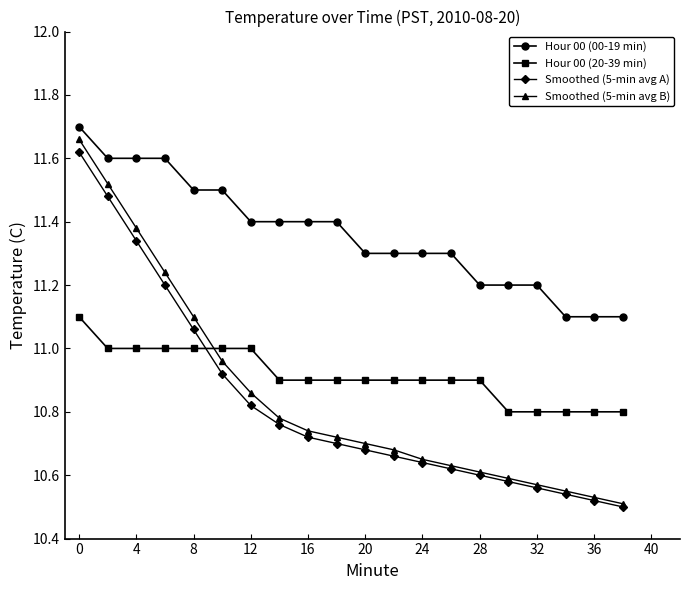

True or false: Hour 00 (00-19 min) and Smoothed (5-min avg A) intersect in this chart.

False